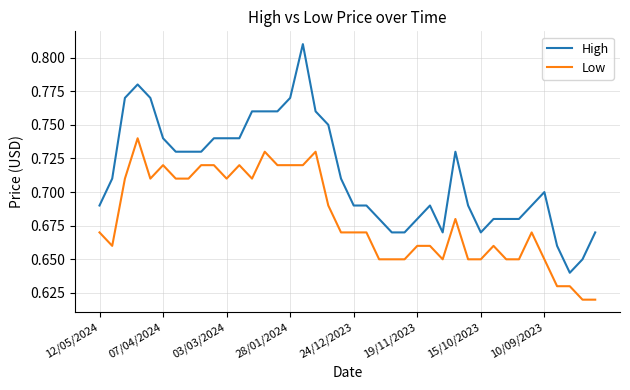

True or false: High and Low cross at least once.

False